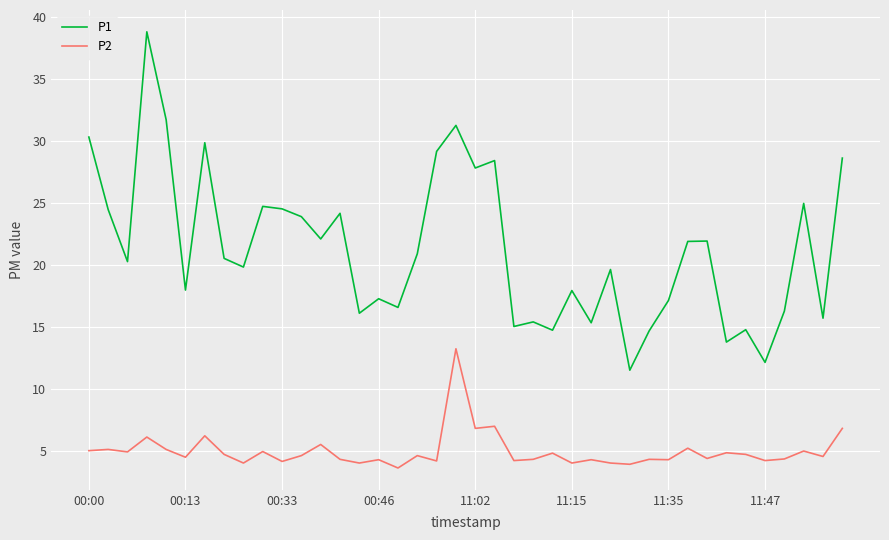

True or false: P1 and P2 intersect in this chart.

False